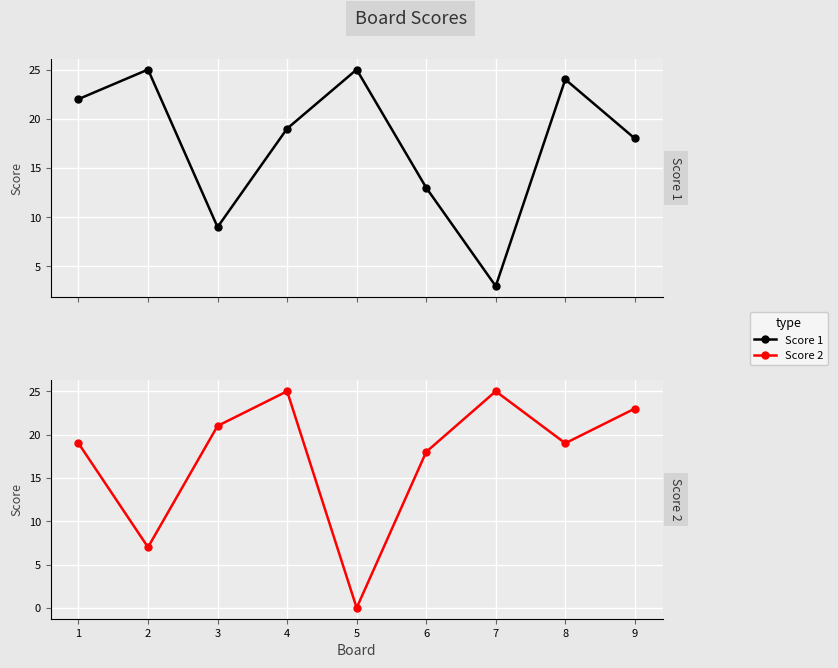

True or false: Score 2 has a value of 5 at 2.

False